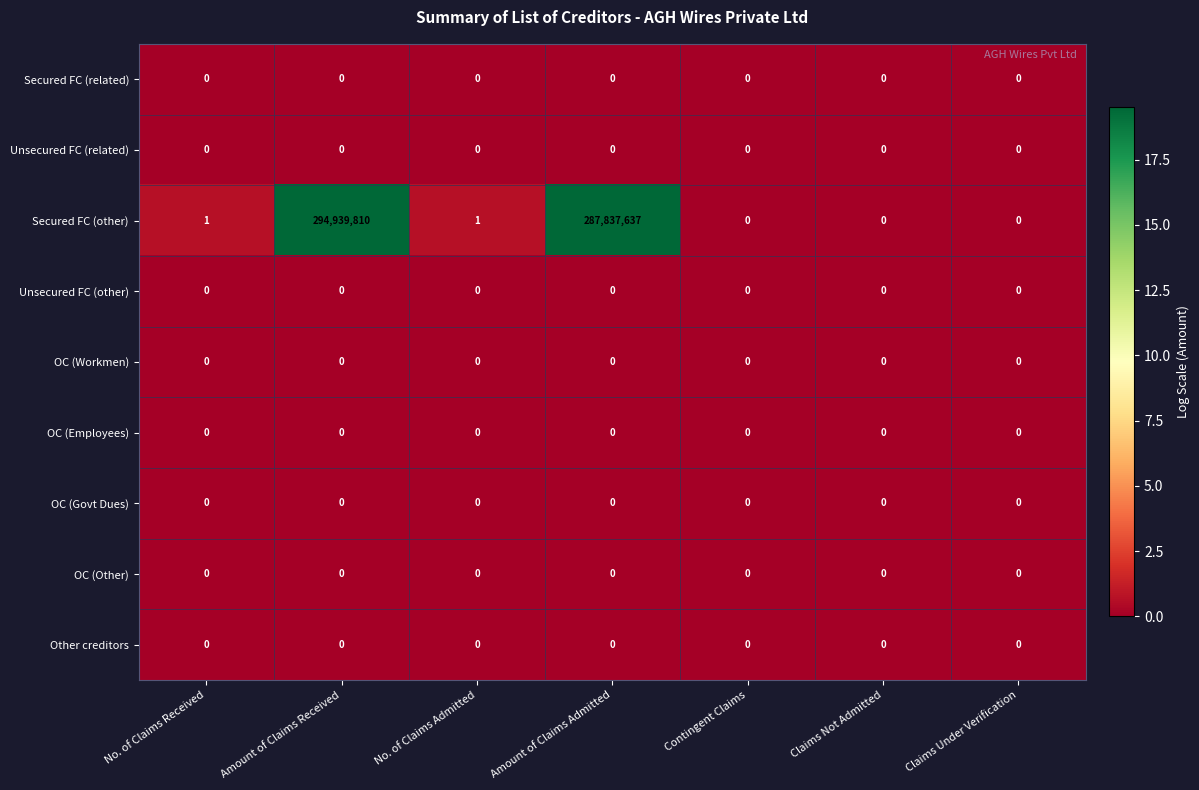

Which series has the largest range (max minus min)?

Secured FC (other)